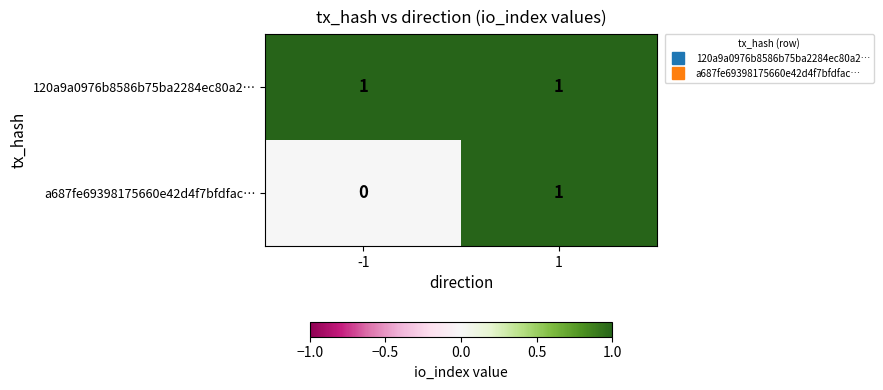

Is it true that 120a9a0976b8586b75ba2284ec80a2… equals 1 at 1?

True